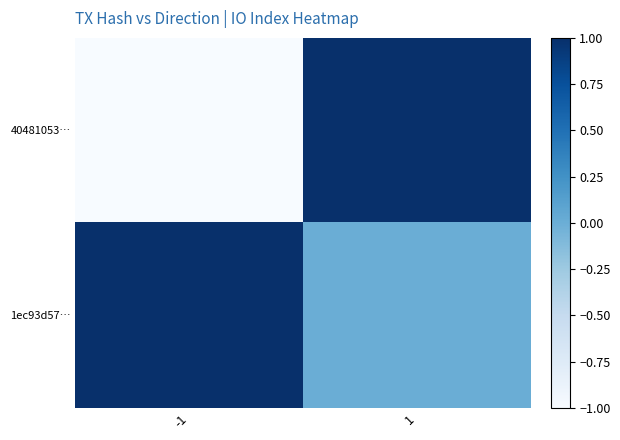

What is the highest value of the 1ec93d57… series?

1